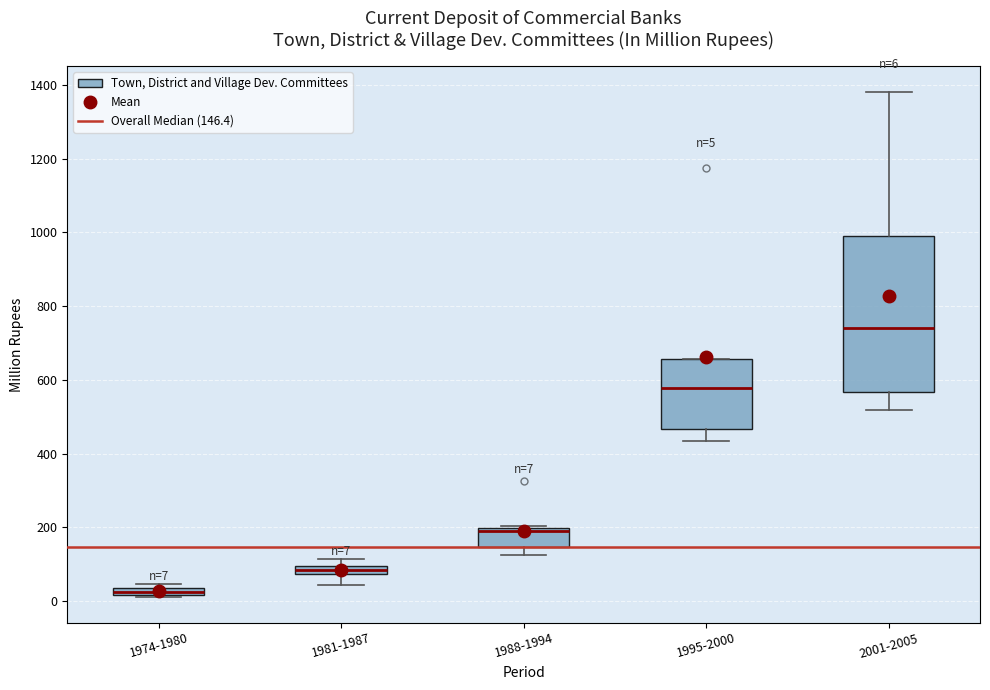

Which box has the lowest median line?

1974-1980